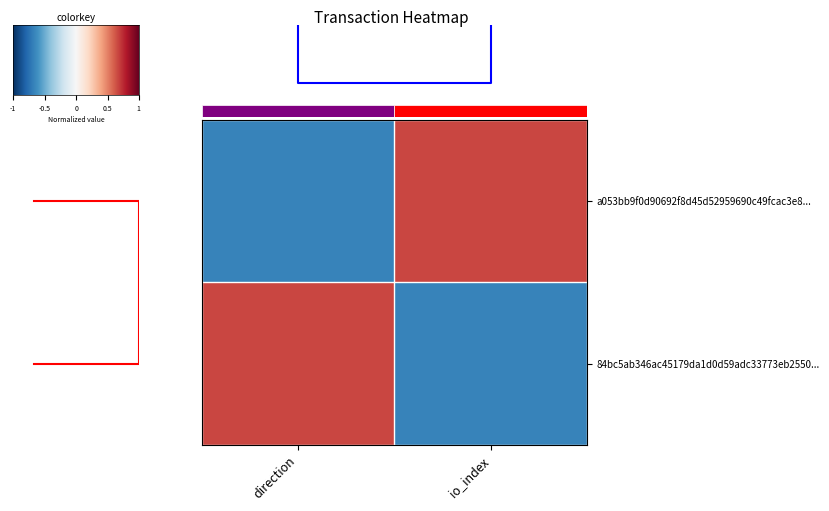

Reading right to left, list all the values displayed in this chart.

a053bb9f0d90692f8d45d52959690c49fcac3e8...: io_index=1	direction=-1
84bc5ab346ac45179da1d0d59adc33773eb2550...: io_index=-1	direction=1